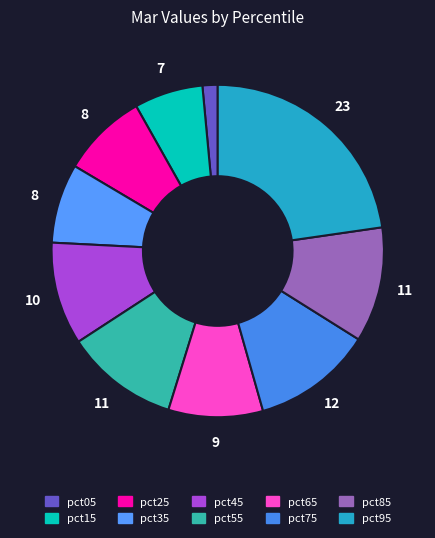

What percentage is the pct55 slice, to the nearest percent?

11%